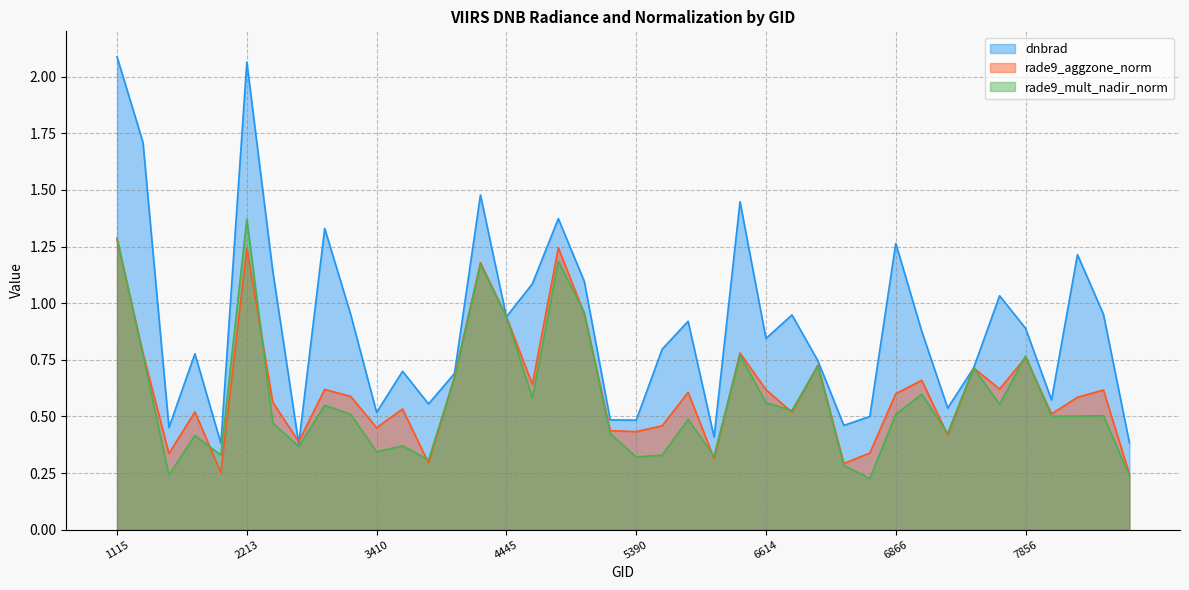

At which label does rade9_mult_nadir_norm reach its minimum?

6839